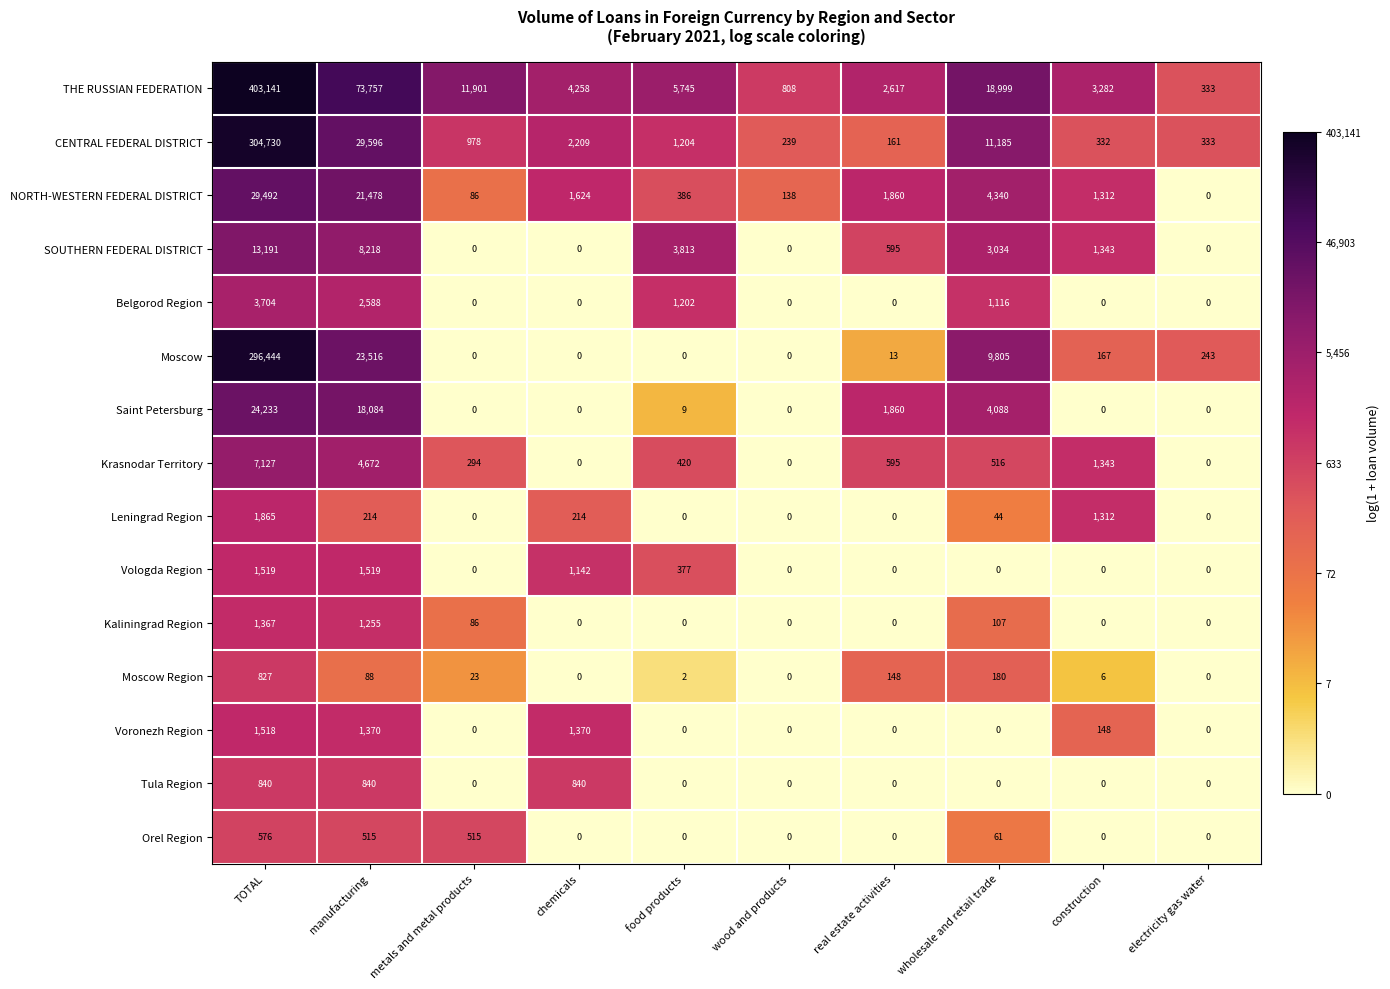

Is it true that Saint Petersburg equals 24233 at TOTAL?

True